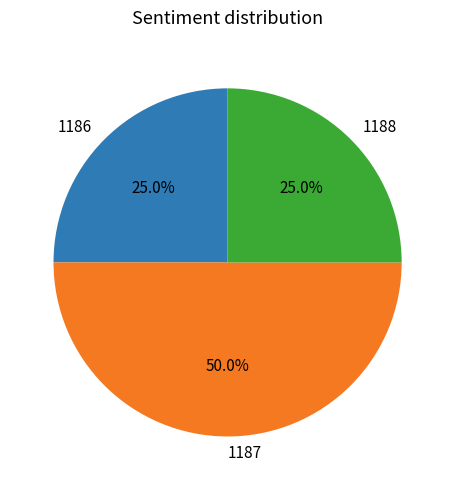

Which category has the biggest portion of the pie?

1187